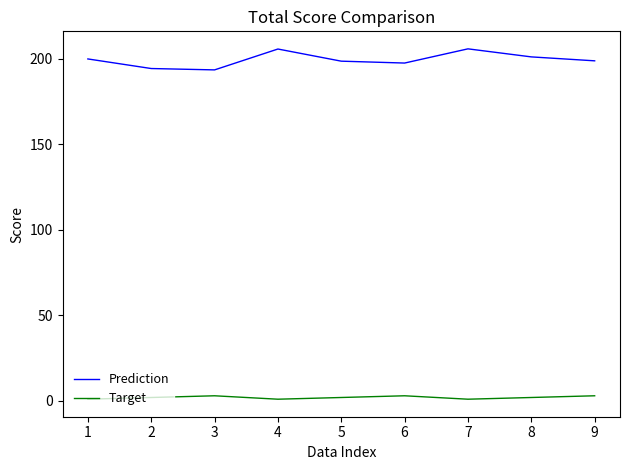

Is the value of Prediction at 7 greater than the value of Target at 4?

Yes